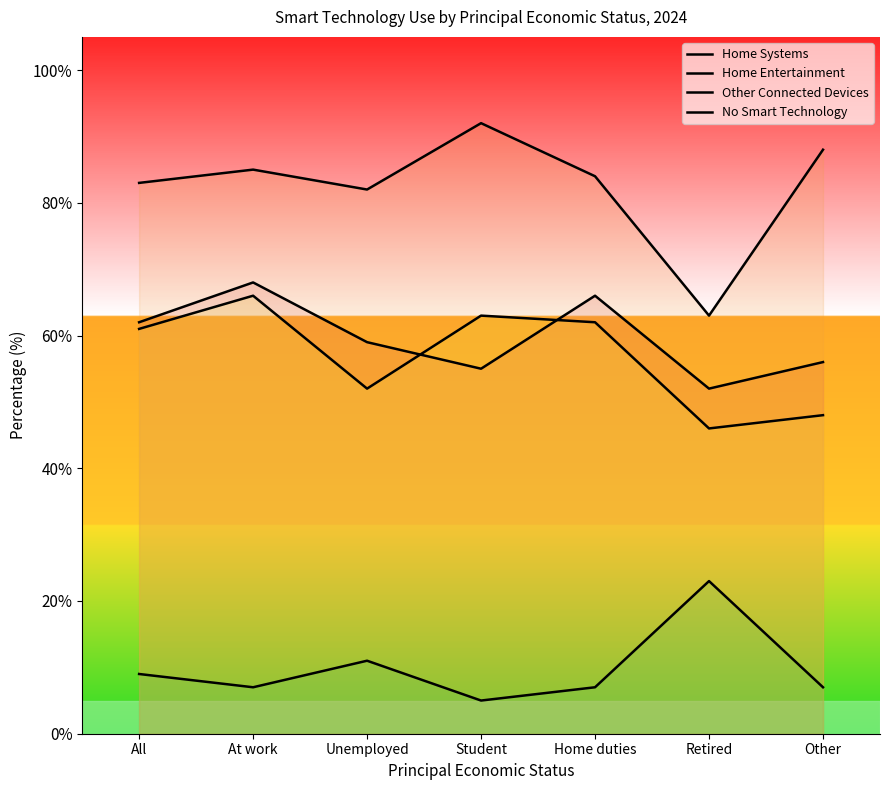

How many No Smart Technology values are between 7 and 11?

5